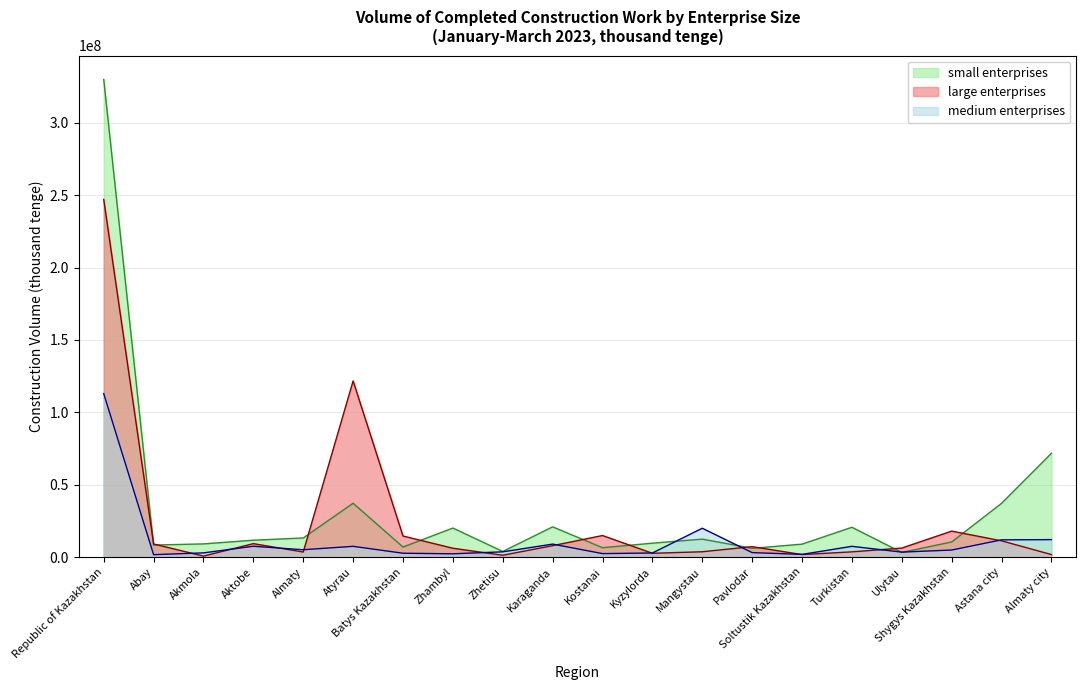

Reading left to right, what are all the values shown in this chart?

small enterprises: Republic of Kazakhstan=330001318	Abay=8269932	Akmola=9059334	Aktobe=11607669	Almaty=13148328	Atyrau=37141181	Batys Kazakhstan=6884730	Zhambyl=20011176	Zhetisu=3822067	Karaganda=20837011	Kostanai=6423595	Kyzylorda=9551494	Mangystau=12355028	Pavlodar=5998627	Soltustik Kazakhstan=8882774	Turkistan=20537438	Ulytau=3147477	Shygys Kazakhstan=10409835	Astana city=37085079	Almaty city=71671794
large enterprises: Republic of Kazakhstan=247057189	Abay=8993944	Akmola=622745	Aktobe=9238112	Almaty=3441470	Atyrau=121682489	Batys Kazakhstan=14498677	Zhambyl=6059782	Zhetisu=1220012	Karaganda=7833412	Kostanai=14848200	Kyzylorda=2569385	Mangystau=3626399	Pavlodar=7147277	Soltustik Kazakhstan=1685221	Turkistan=3555484	Ulytau=6176197	Shygys Kazakhstan=17894621	Astana city=11178076	Almaty city=1689197
medium enterprises: Republic of Kazakhstan=112887878	Abay=1609629	Akmola=2854771	Aktobe=7424092	Almaty=5013968	Atyrau=7373059	Batys Kazakhstan=2611026	Zhambyl=2208732	Zhetisu=3583867	Karaganda=8918898	Kostanai=2342361	Kyzylorda=2774001	Mangystau=19880725	Pavlodar=3035559	Soltustik Kazakhstan=1805012	Turkistan=7386409	Ulytau=3383242	Shygys Kazakhstan=4815353	Astana city=11858061	Almaty city=12019982